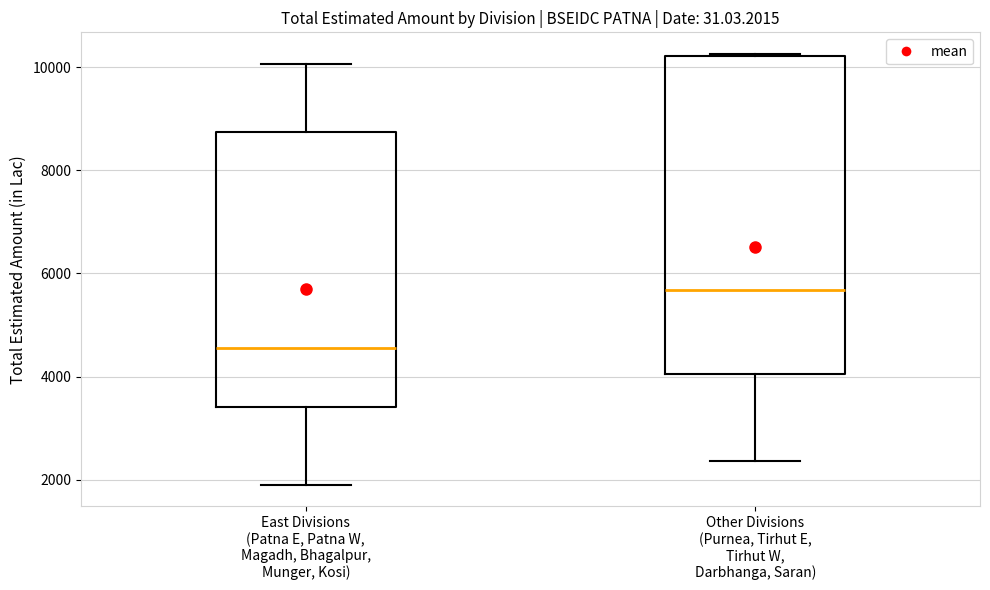

Which box is the tallest, from its lower edge to its upper edge?

Other Divisions (Purnea, Tirhut E, Tirhut W, Darbhanga, Saran)